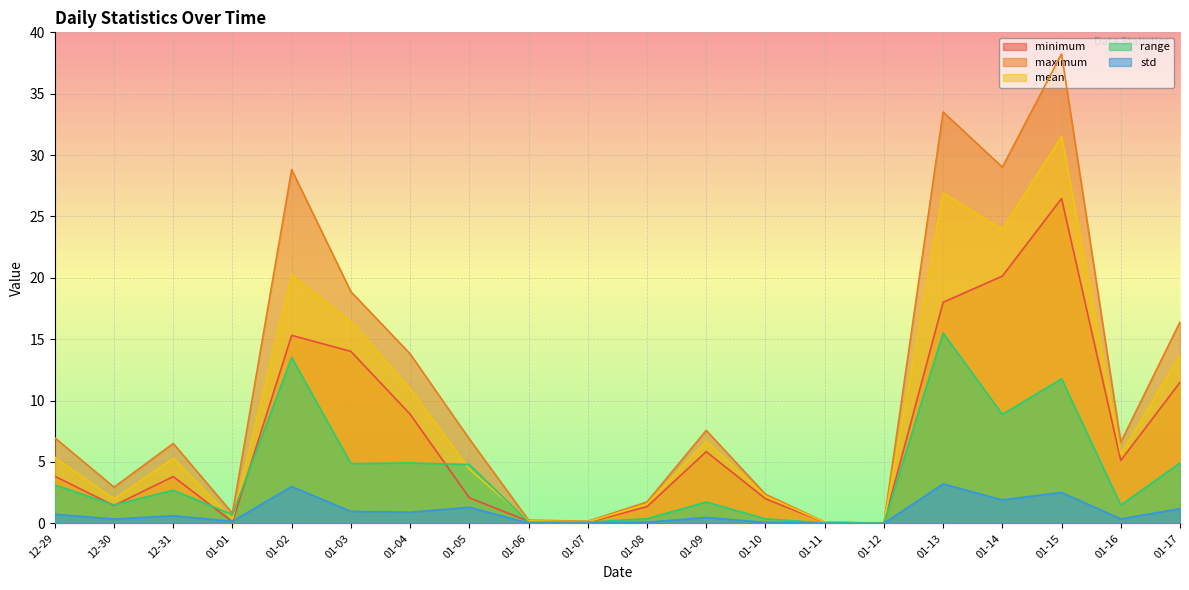

Where is the first local minimum for maximum?

12-30